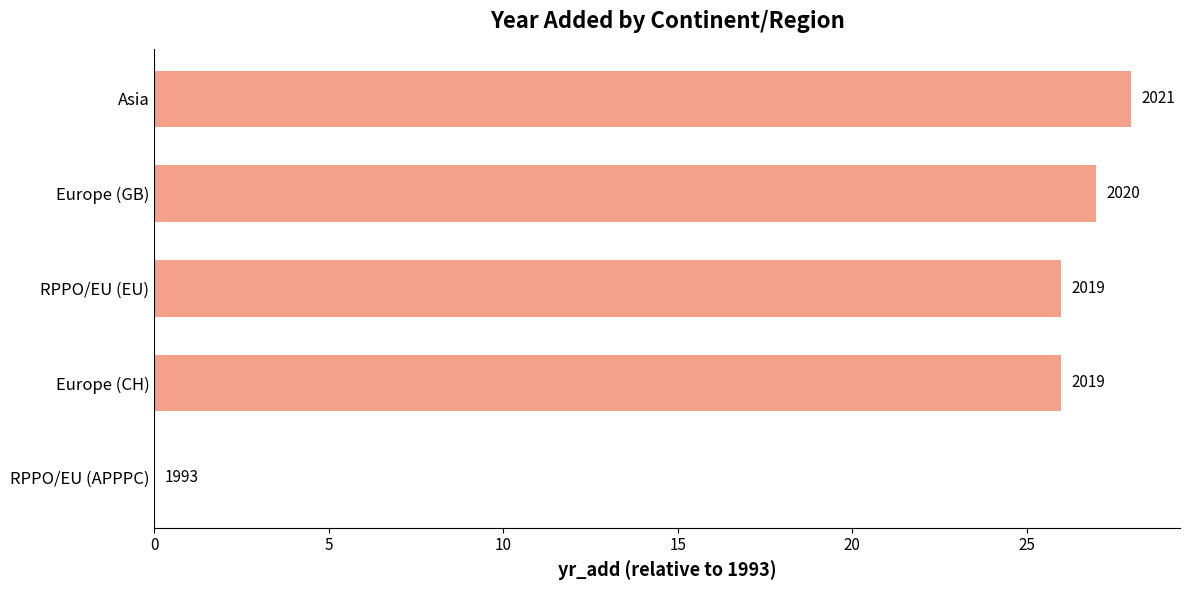

Count the number of categories in the chart.

5